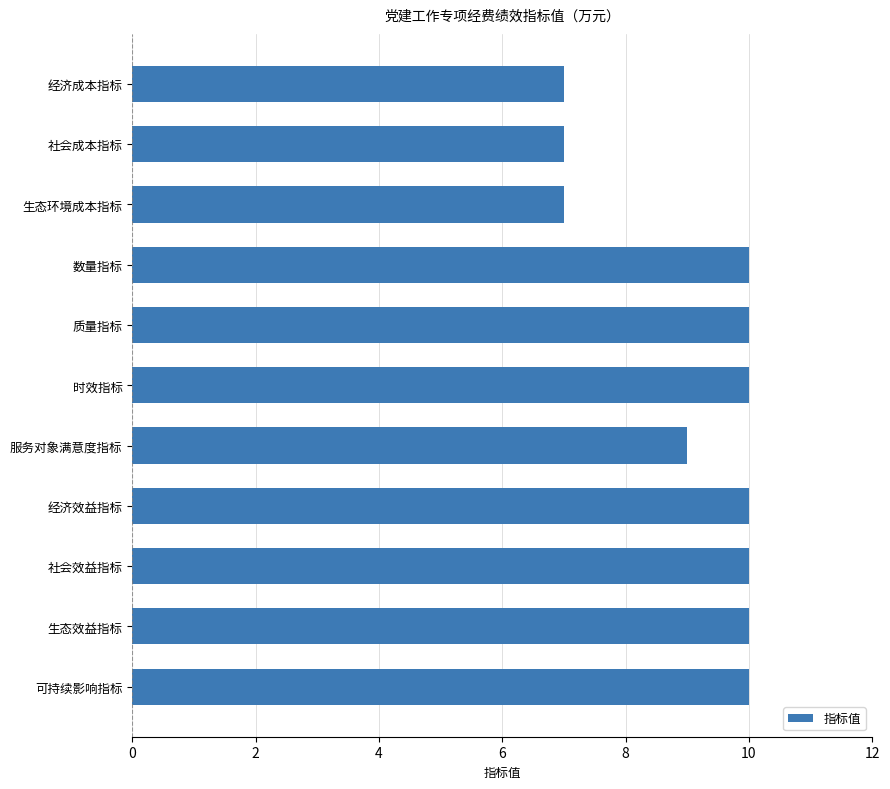

What is the label of the 3rd bar from the top?

生态环境成本指标